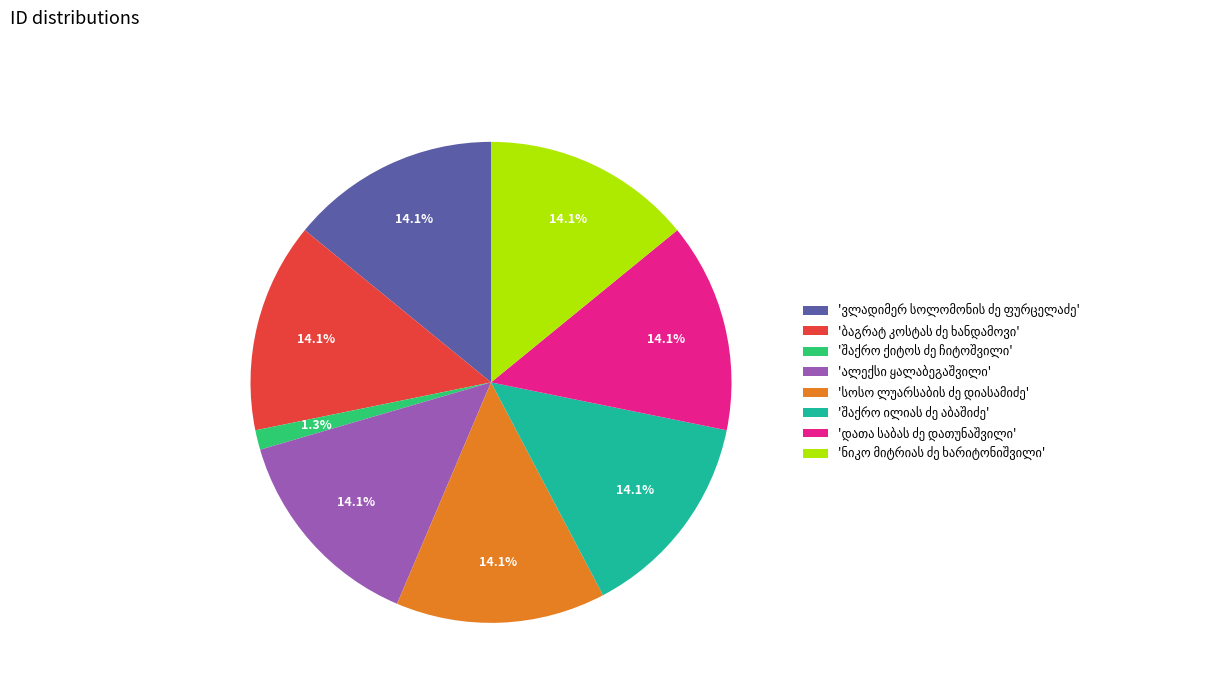

Count the number of slices in the pie.

8